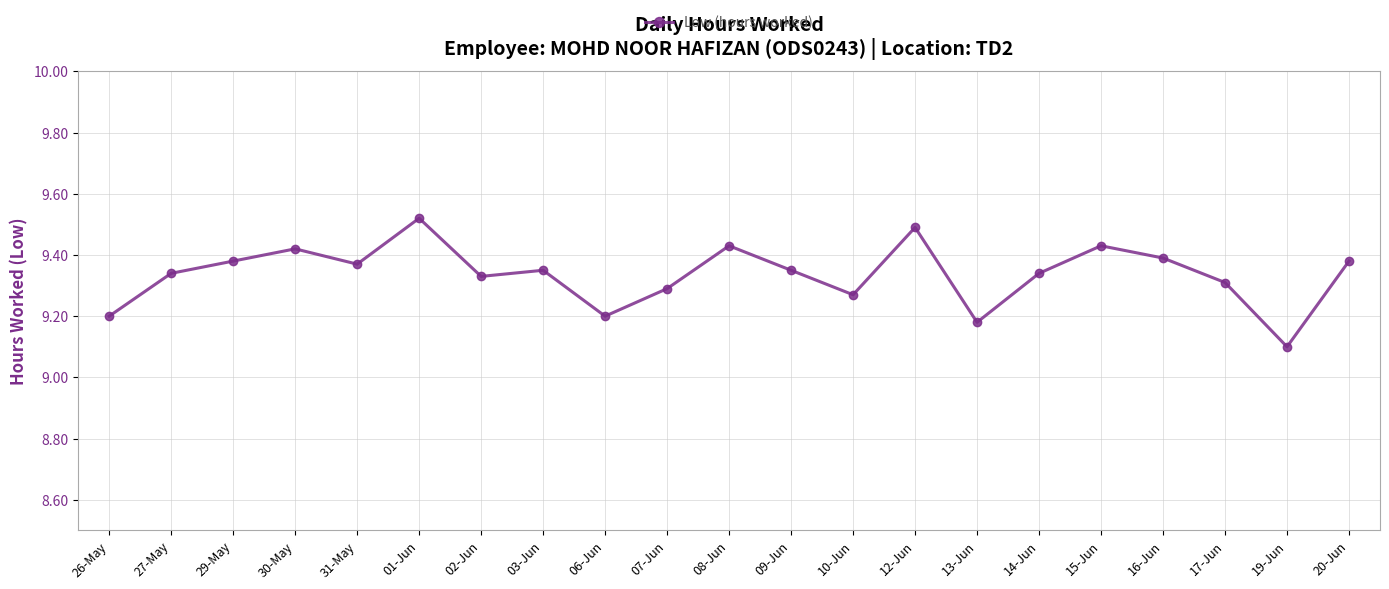

Approximately how many times larger is the value at 17-Jun compared to 13-Jun?

1.0